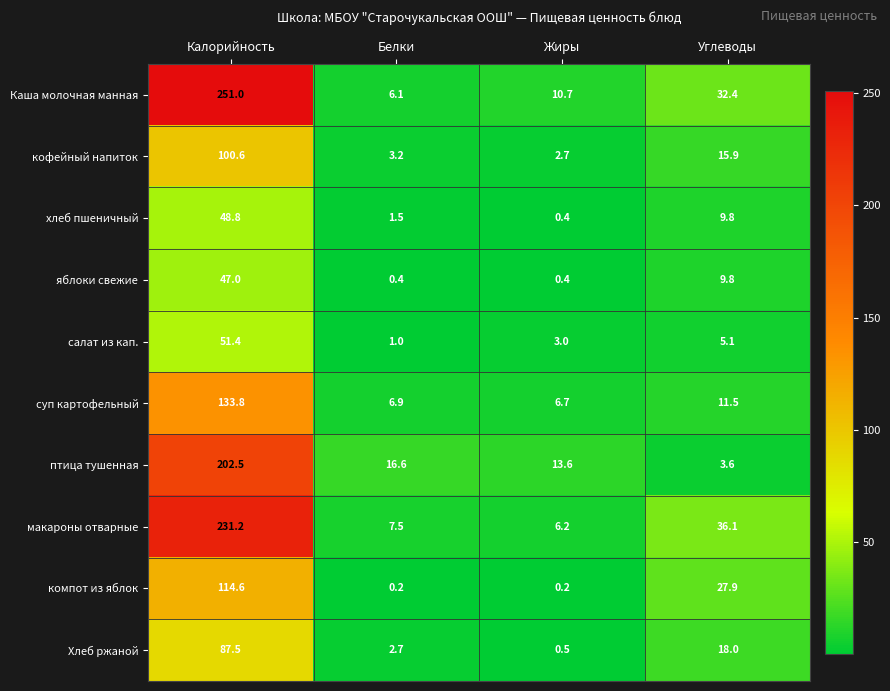

Rank the series by their maximum value, from highest to lowest.

Каша молочная манная, макароны отварные, птица тушенная, суп картофельный, компот из яблок, кофейный напиток, Хлеб ржаной, салат из кап., хлеб пшеничный, яблоки свежие